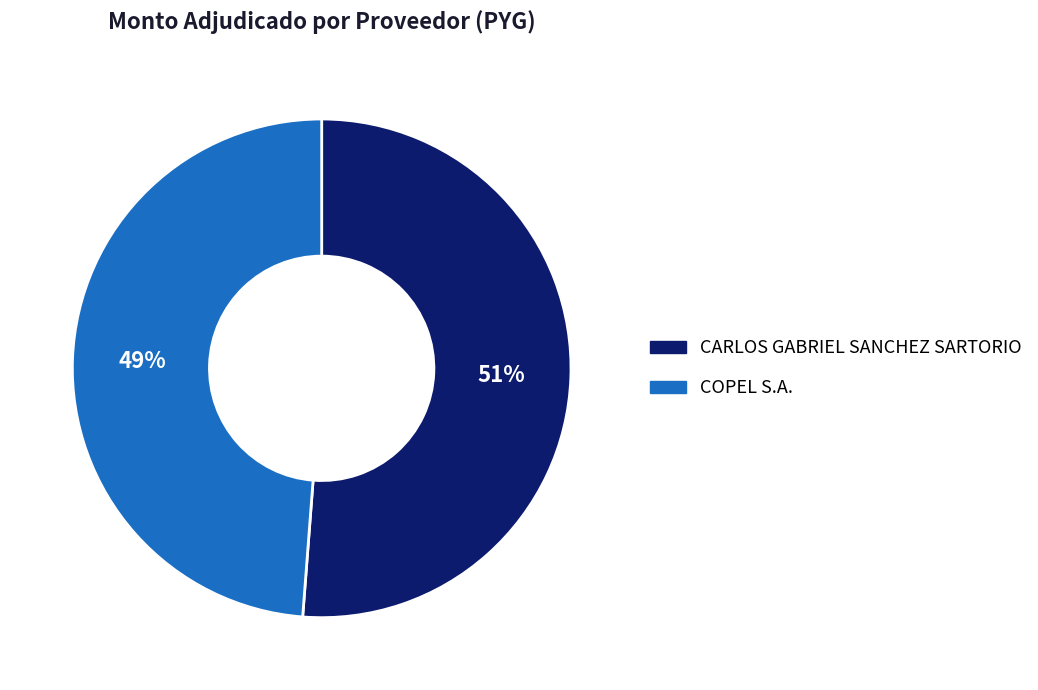

Do COPEL S.A. and CARLOS GABRIEL SANCHEZ SARTORIO together represent more than half of the pie?

Yes